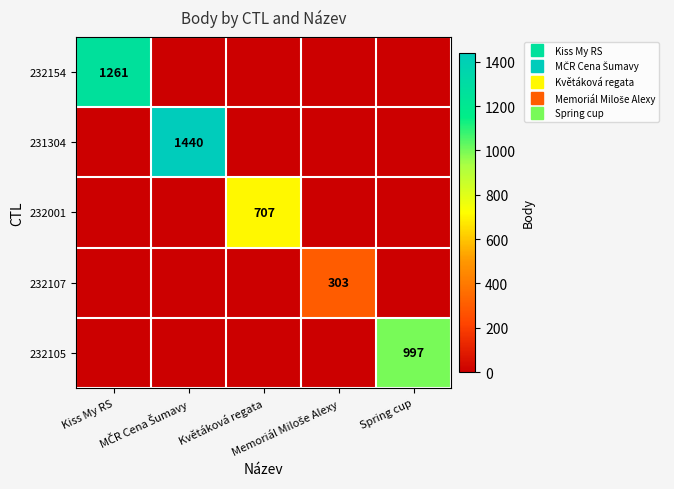

Where is 232107 nearest to the value 151?

Kiss My RS